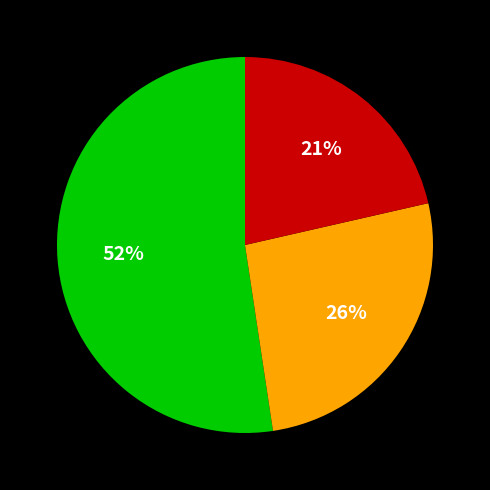

Count the number of slices in the pie.

3